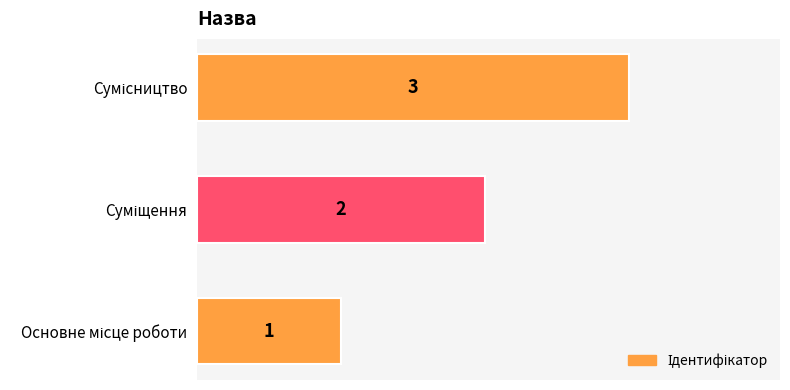

What is the sum of all values?

6